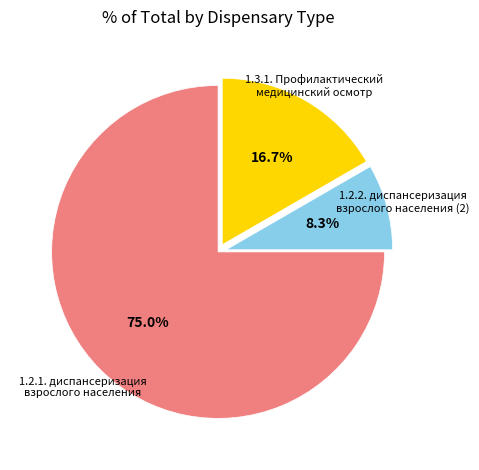

Is there any slice that represents more than half of the pie?

Yes